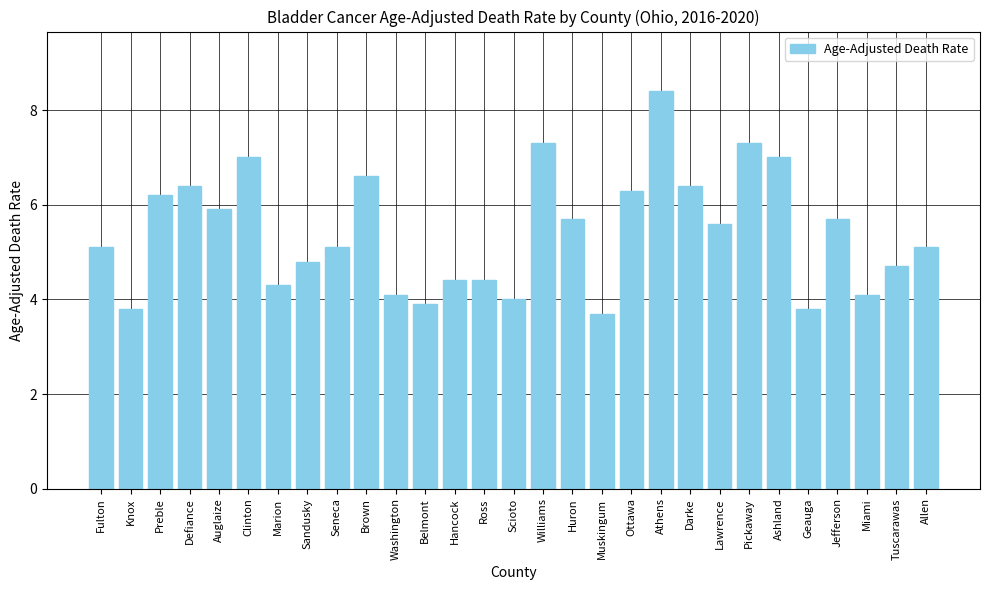

What is the approximate value at Ross?

4.4